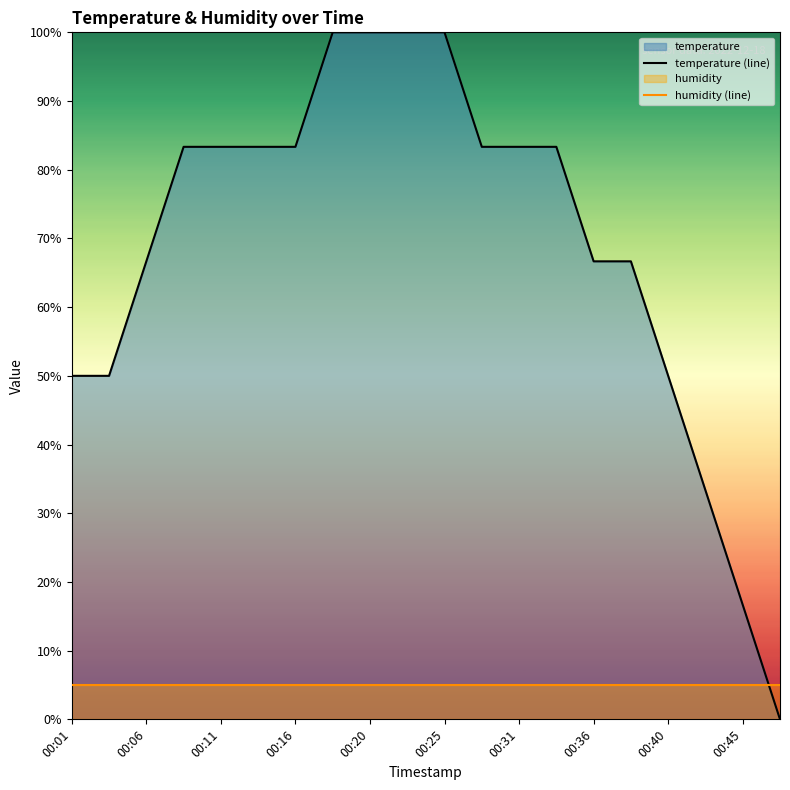

True or false: humidity (line) has more than 1 points higher than both neighbors.

False